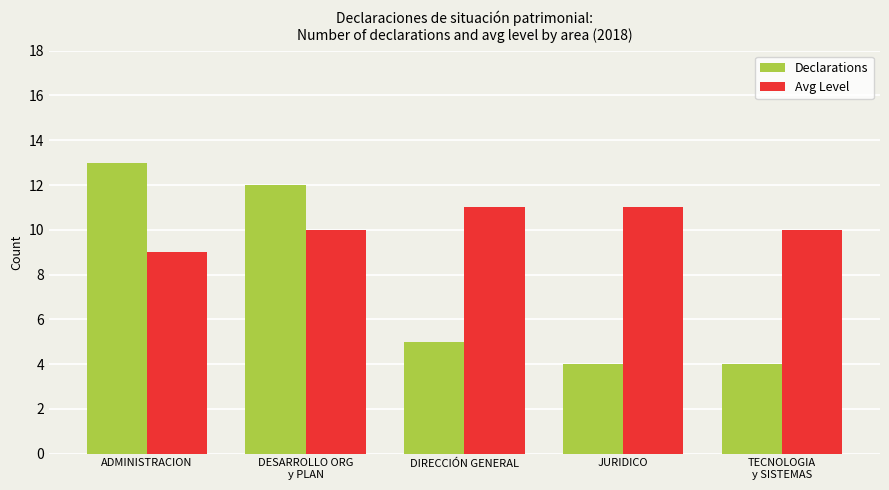

What is the sum of all Declarations values?

38